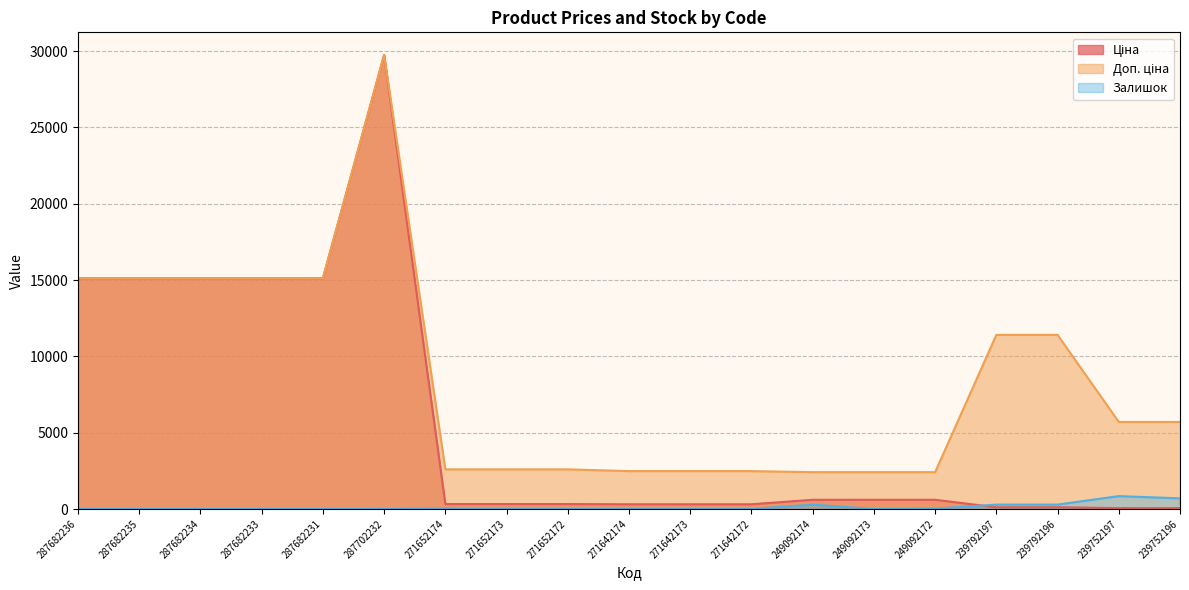

How many lines are shown in the chart?

3